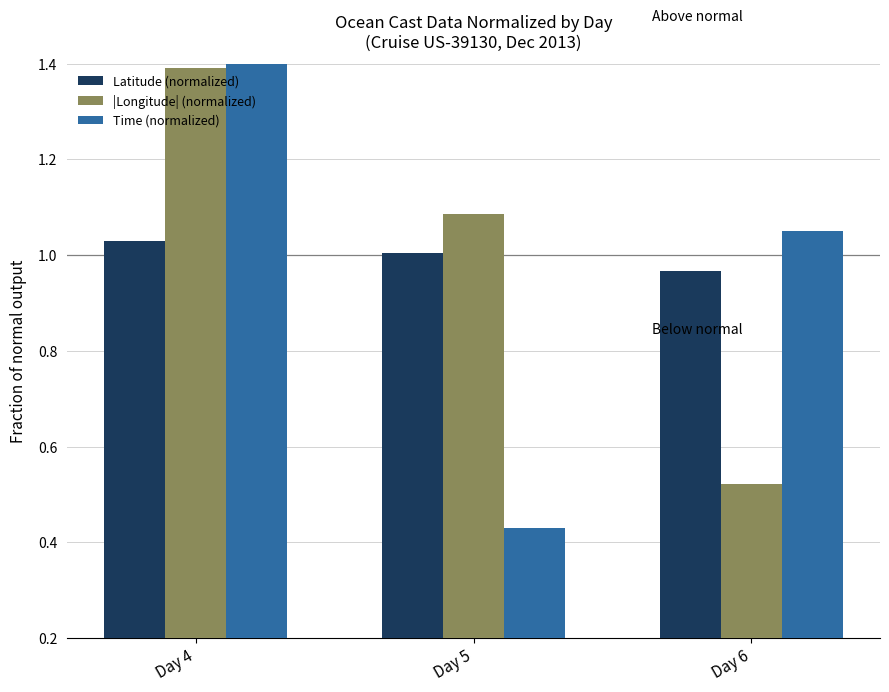

What is the difference between the highest and lowest values at Day 5?

0.7